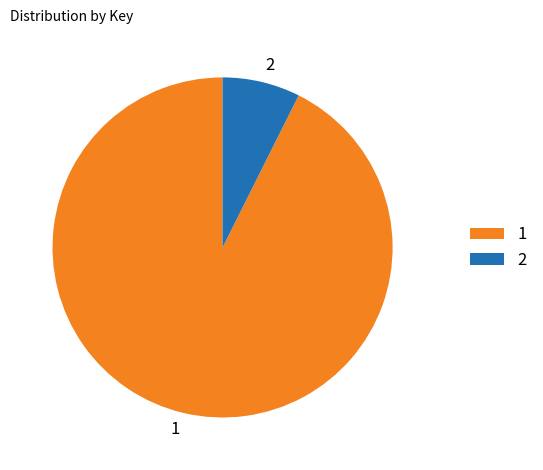

Is the sum of 2 and 1 greater than half?

Yes